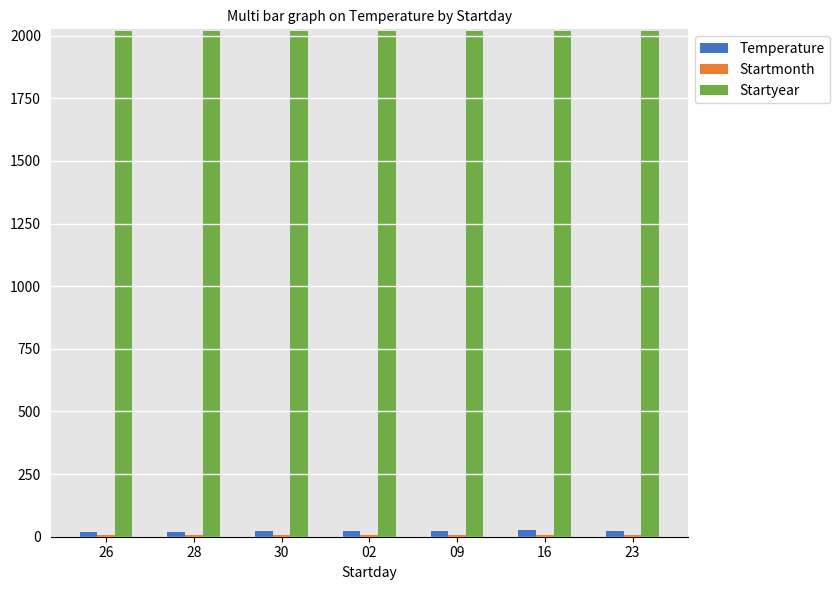

What is the greatest value displayed?

2019.0